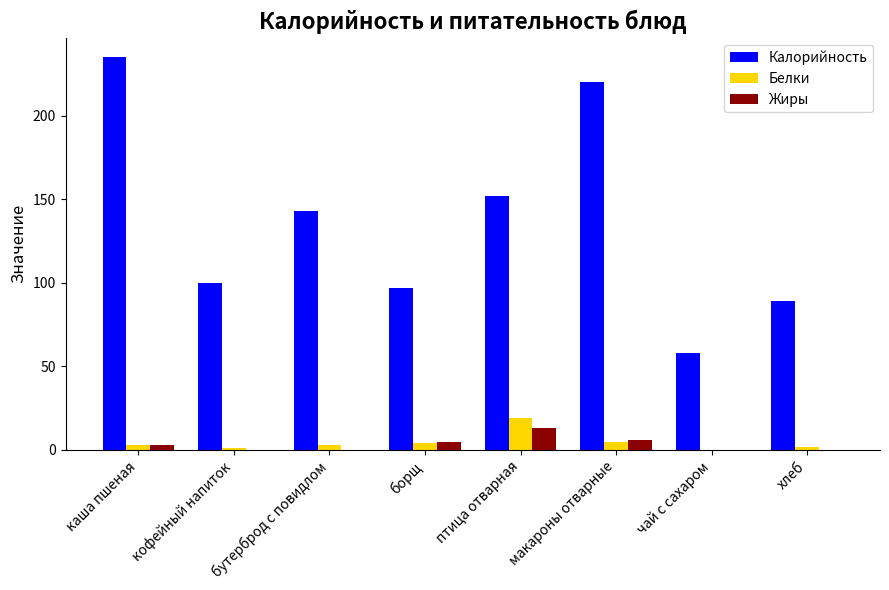

The Калорийность series shows 387 at каша пшеная. True or false?

False